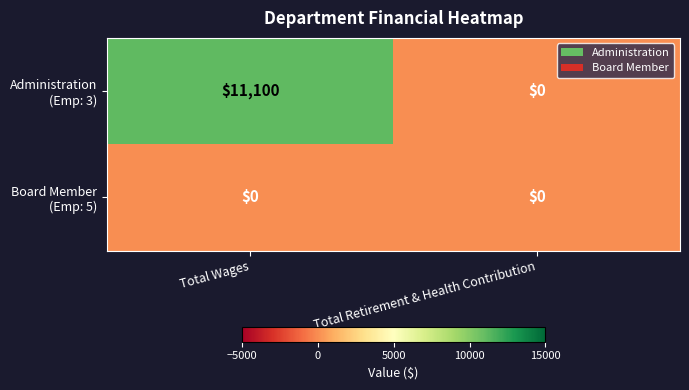

At which category is the sum across all series the highest?

Total Wages